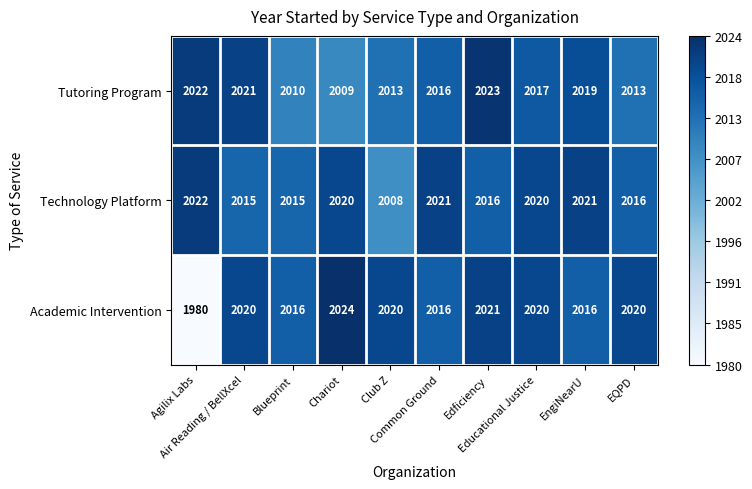

What is the minimum value for Academic Intervention?

1980